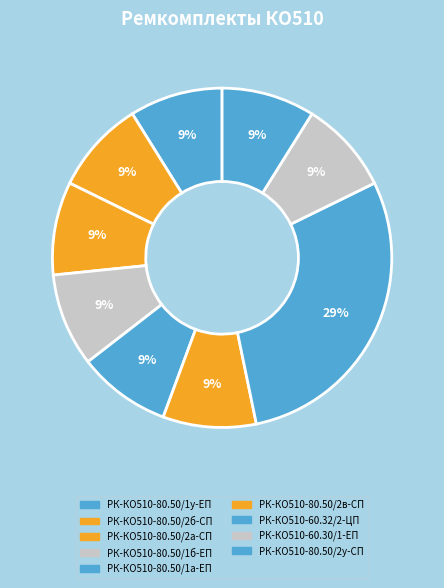

Count the number of slices in the pie.

9